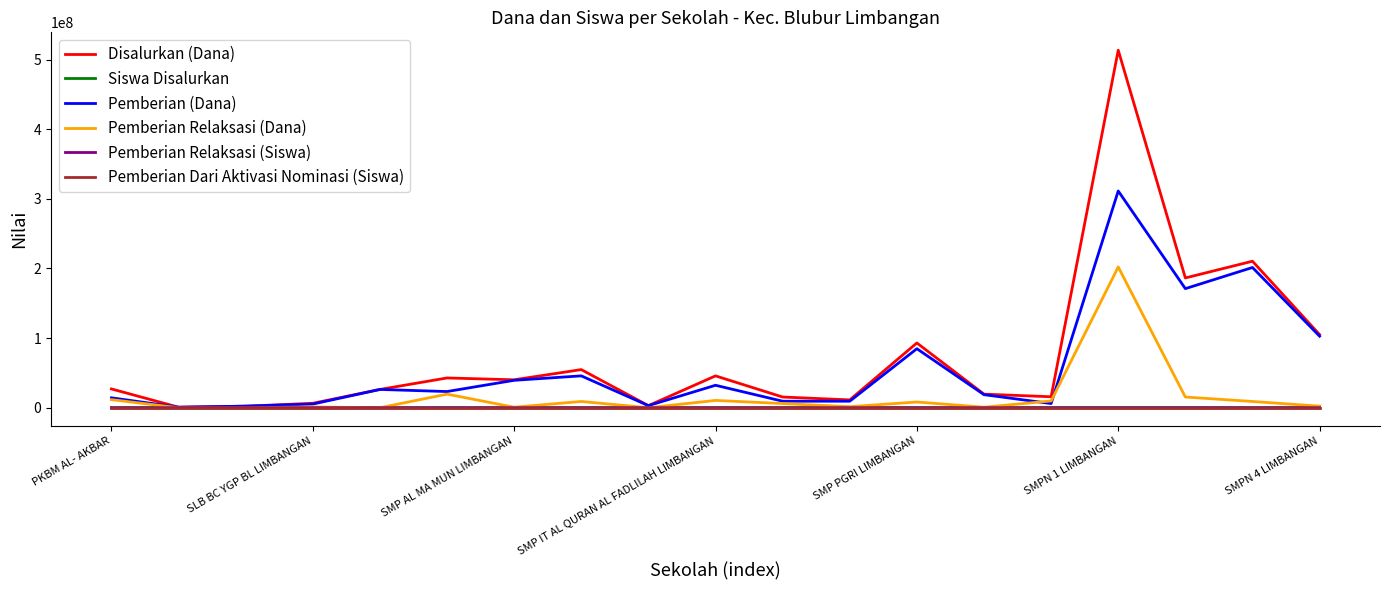

Which series has the widest spread of values?

Disalurkan (Dana)